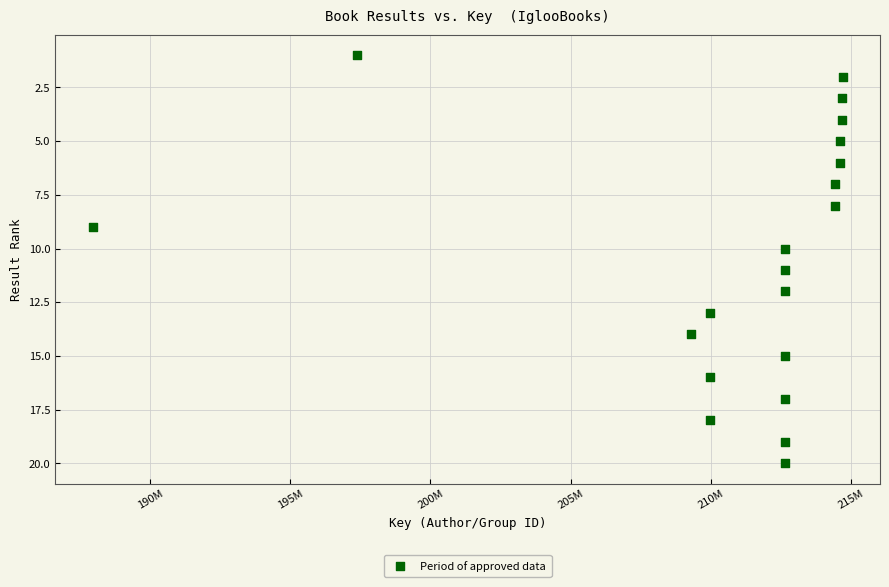

What is the range of Y values (max minus min)?

19